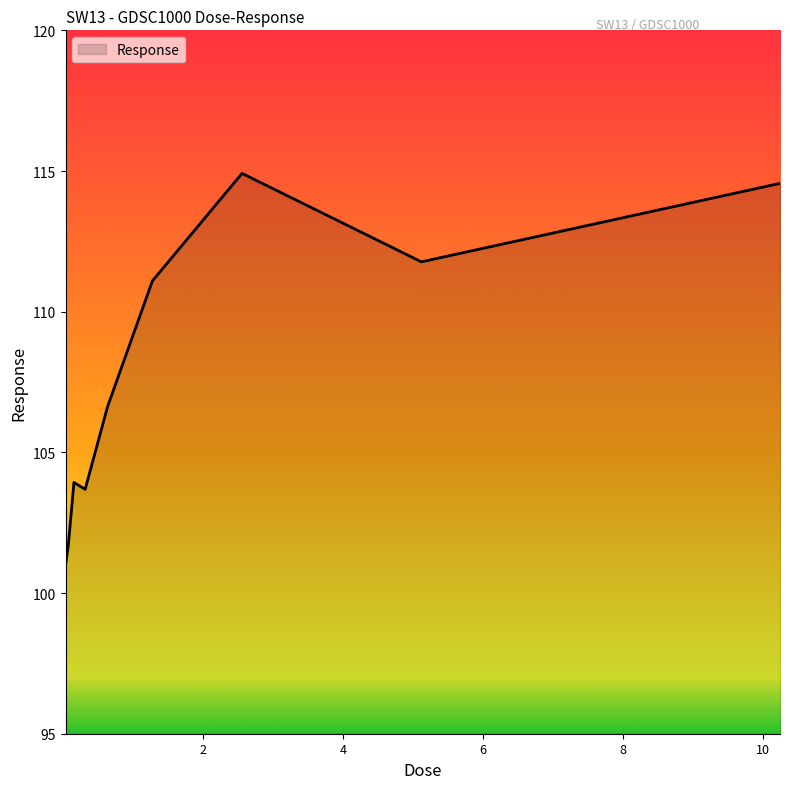

Count the number of categories in the chart.

9